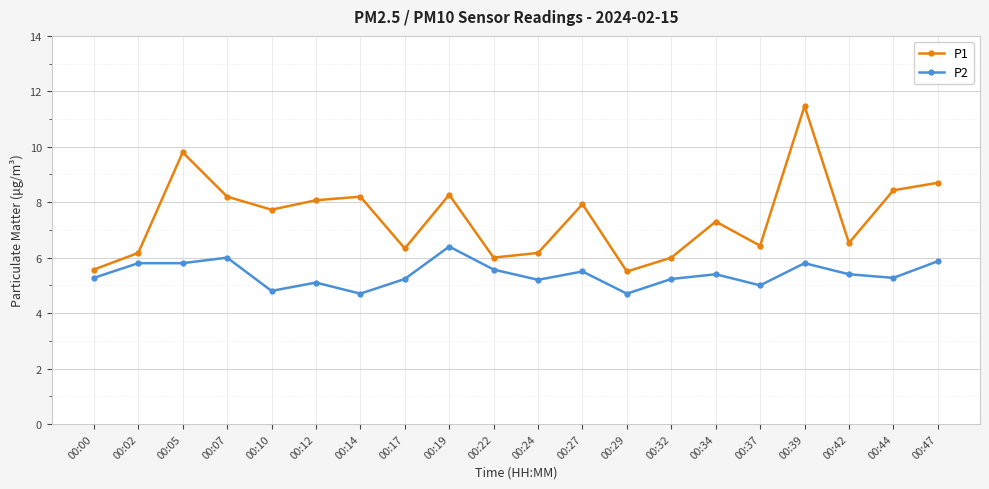

What is the sum of the P1 values at 00:24 and 00:12?

14.2